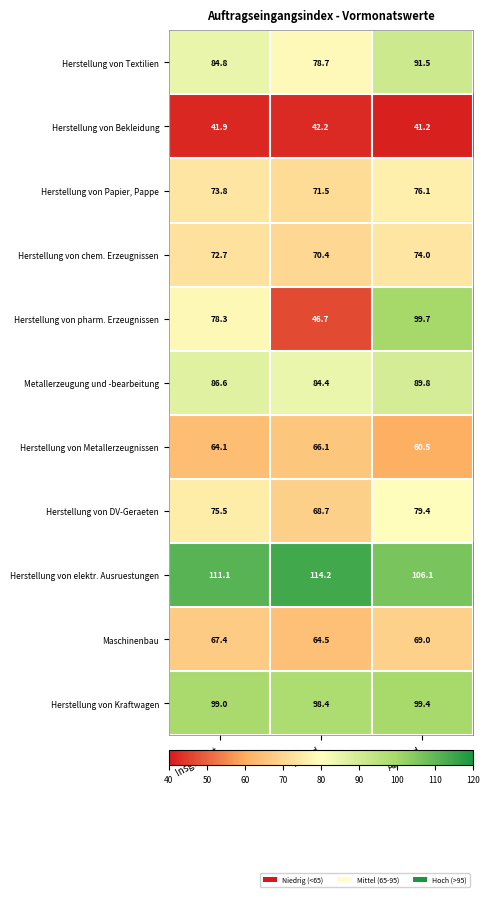

Which series has the widest spread of values?

Herstellung von pharm. Erzeugnissen